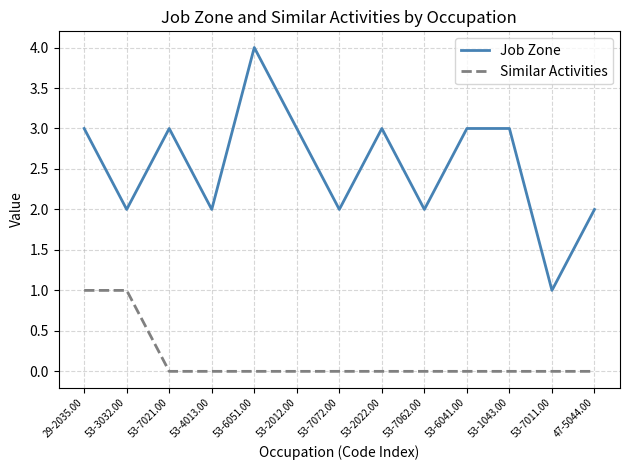

The value of Job Zone at 53-7062.00 is 2. True or false?

True